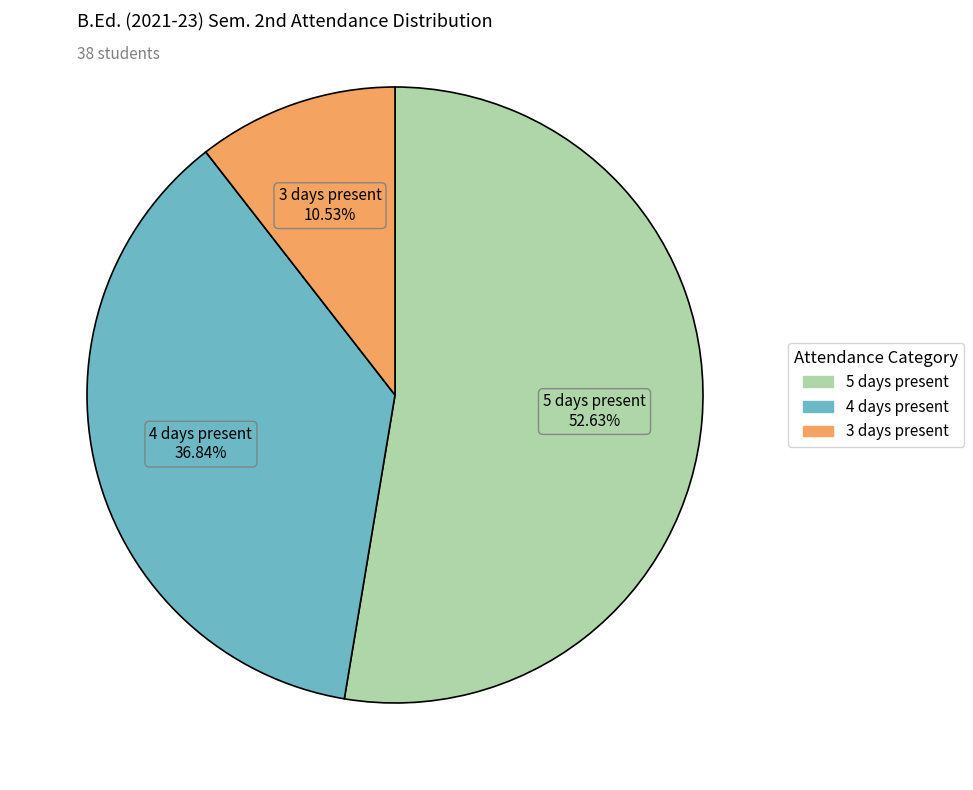

Is the sum of 4 days present and 3 days present greater than half?

No